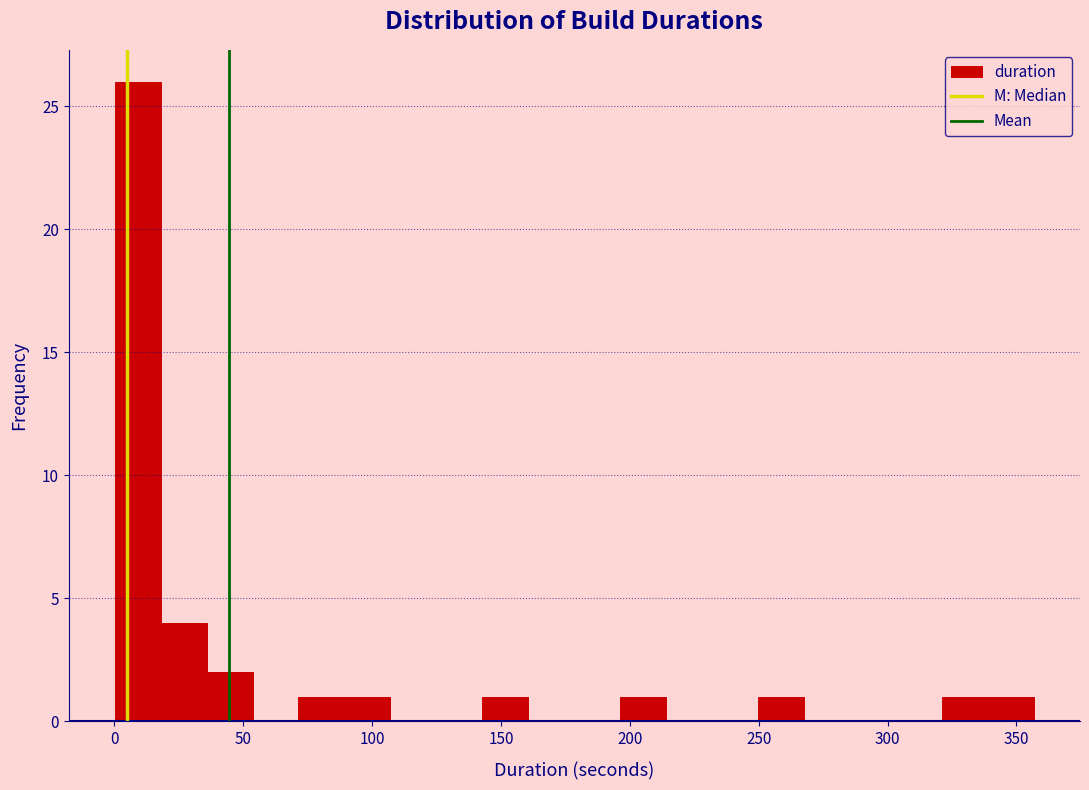

Around what value on the x-axis is the tallest bar? Give the approximate position of its centre, as read against the axis.

10